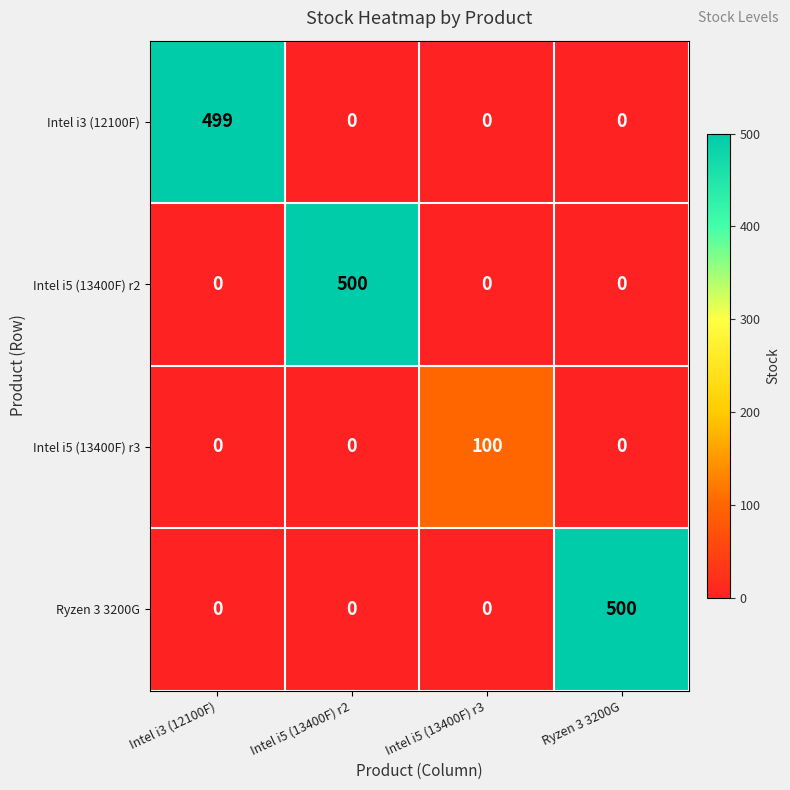

Is it true that Intel i5 (13400F) r2 equals 102 at Intel i5 (13400F) r2?

False